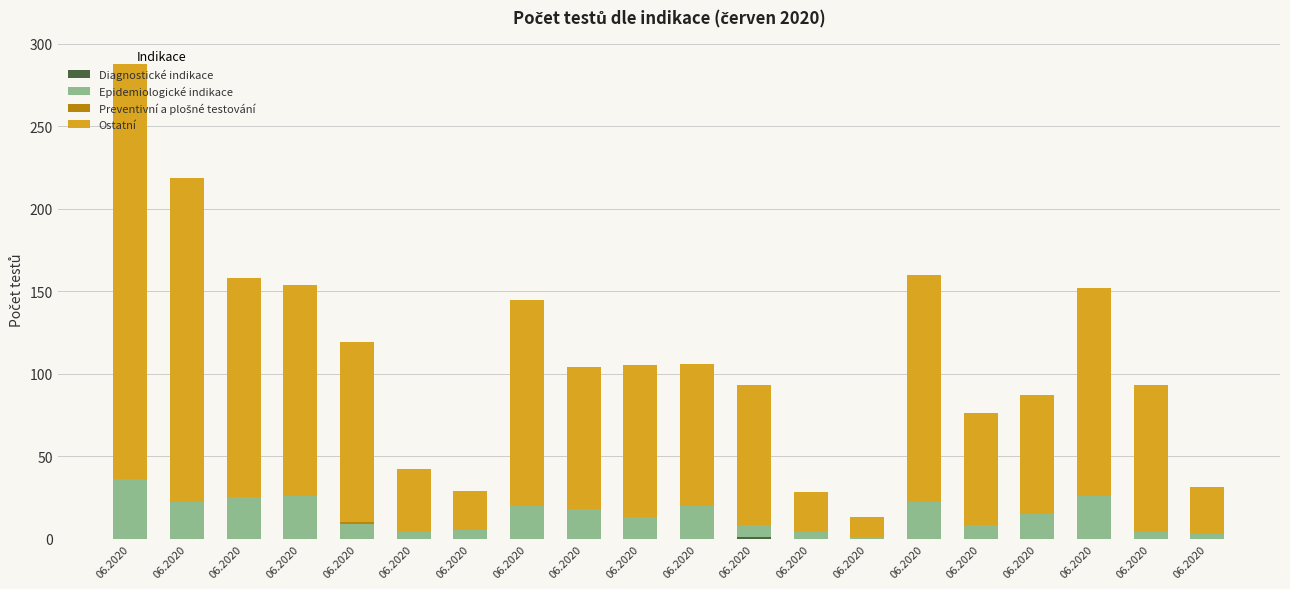

Count the number of categories in the chart.

20